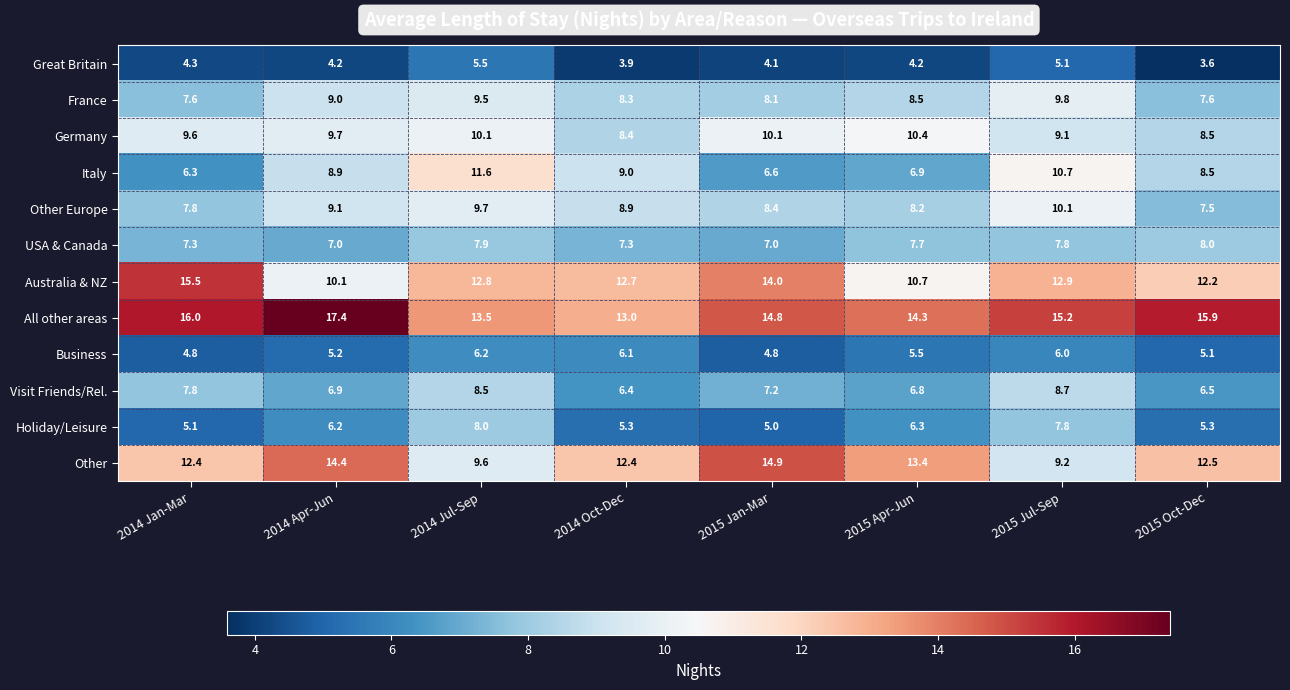

What is the sum of all Visit Friends/Rel. values?

58.8